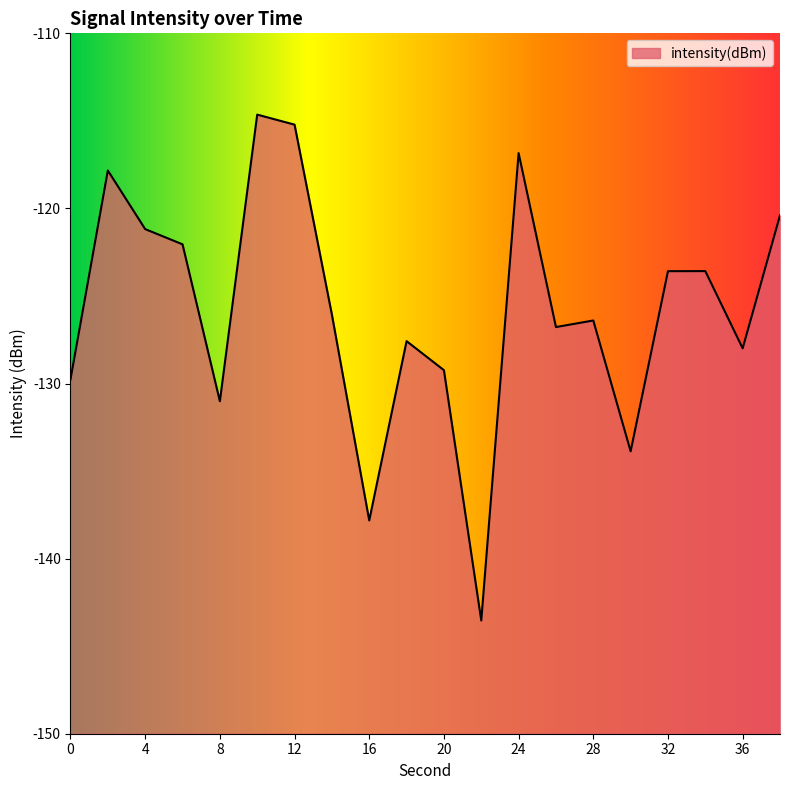

What is the approximate value at 0?

-129.8